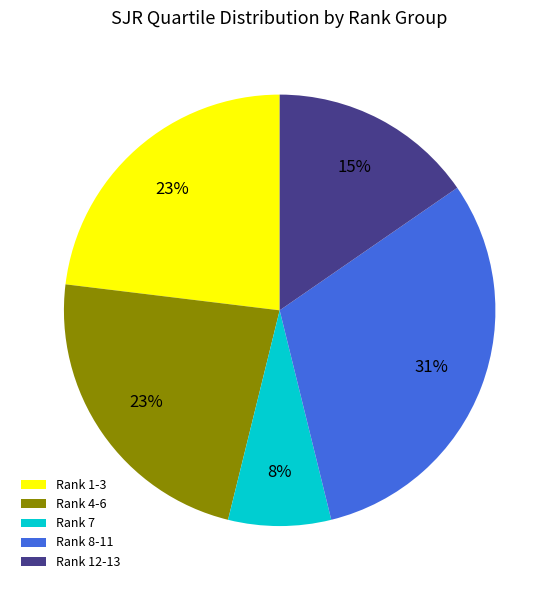

What percentage is the Rank 12-13 slice, to the nearest percent?

15%